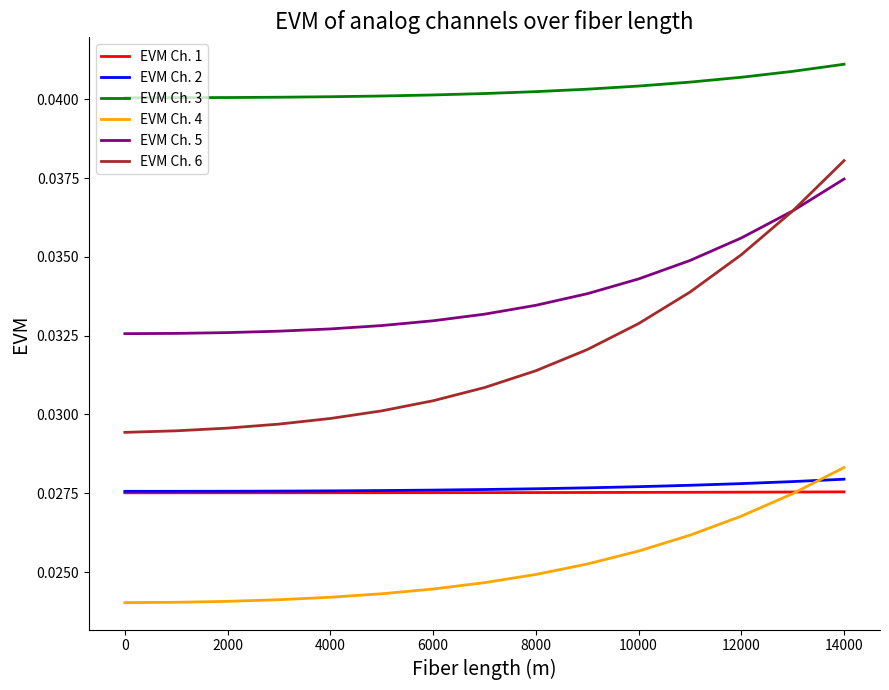

True or false: EVM Ch. 3 and EVM Ch. 4 intersect in this chart.

False